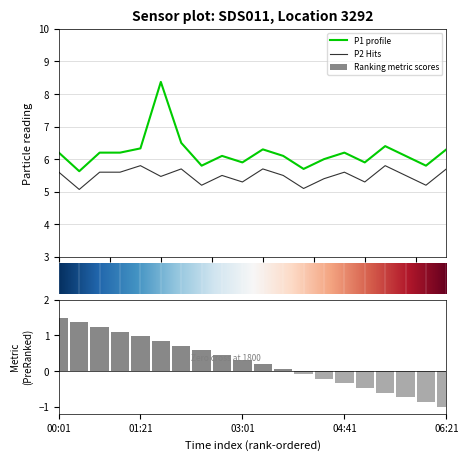

Which series has the largest total across all categories?

P1